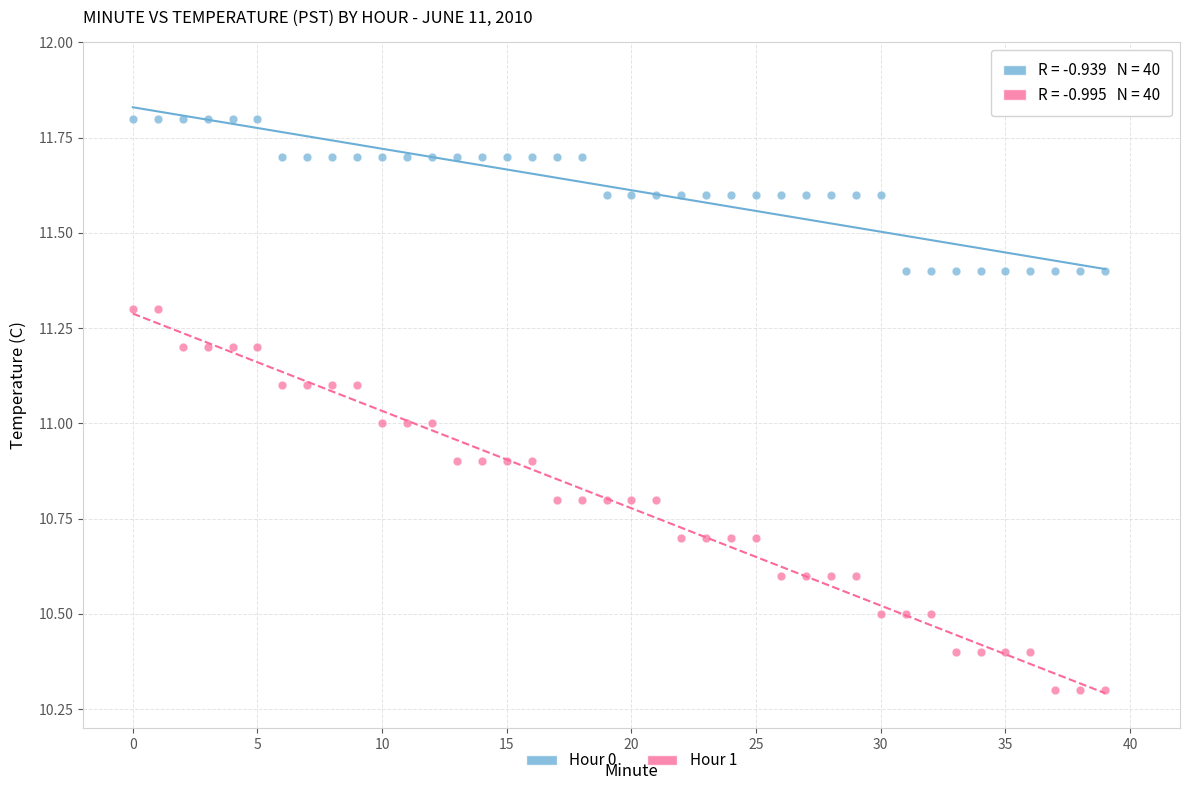

Across all data points, what is the range of Y values (max minus min)?

1.5